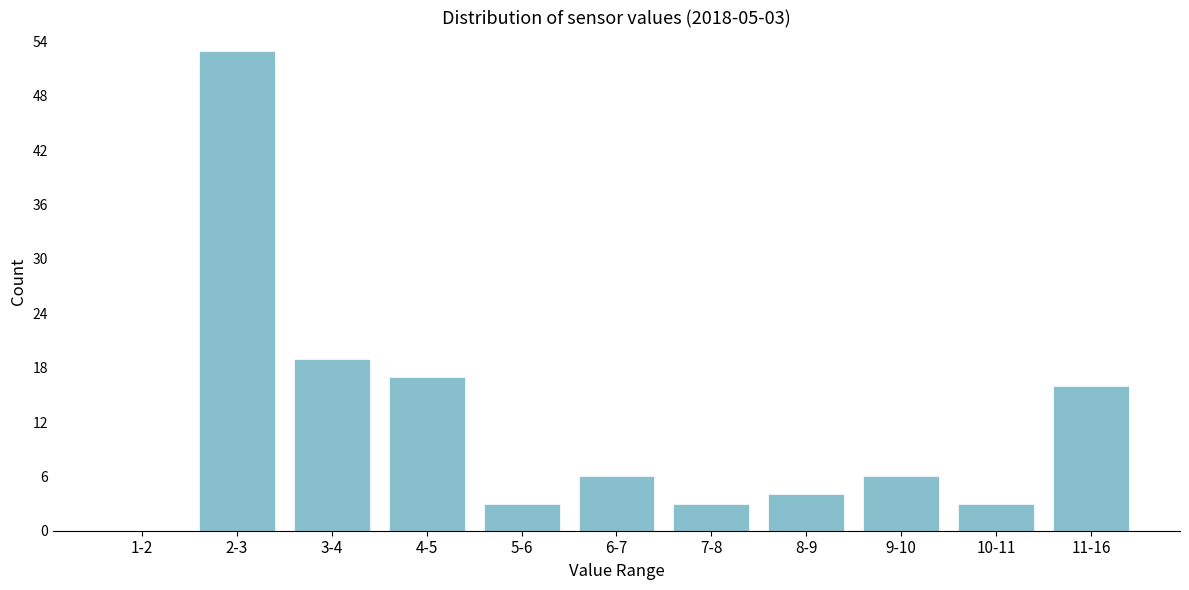

Reading left to right, transcribe all the data shown in this chart.

1-2=0	2-3=53	3-4=19	4-5=17	5-6=3	6-7=6	7-8=3	8-9=4	9-10=6	10-11=3	11-16=16